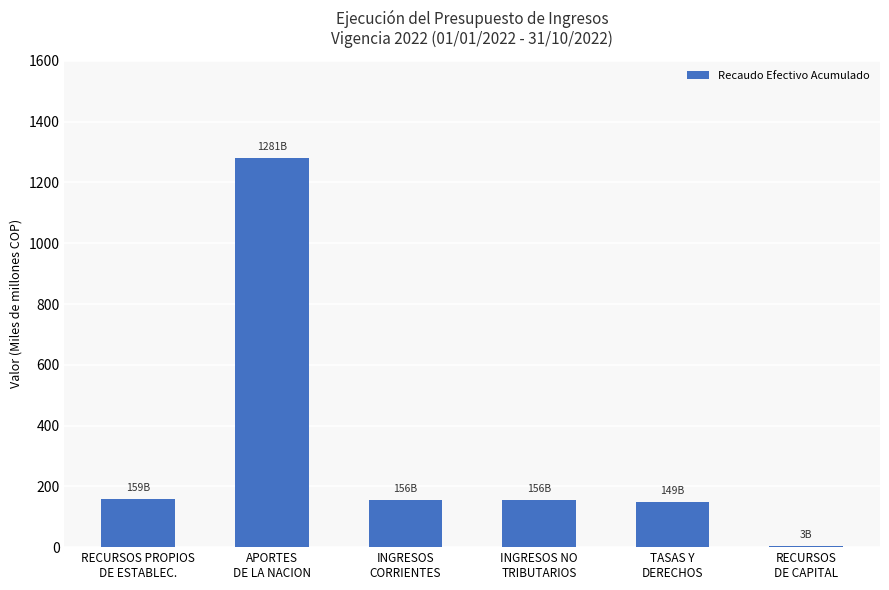

What is the maximum value shown in the chart?

1280.7